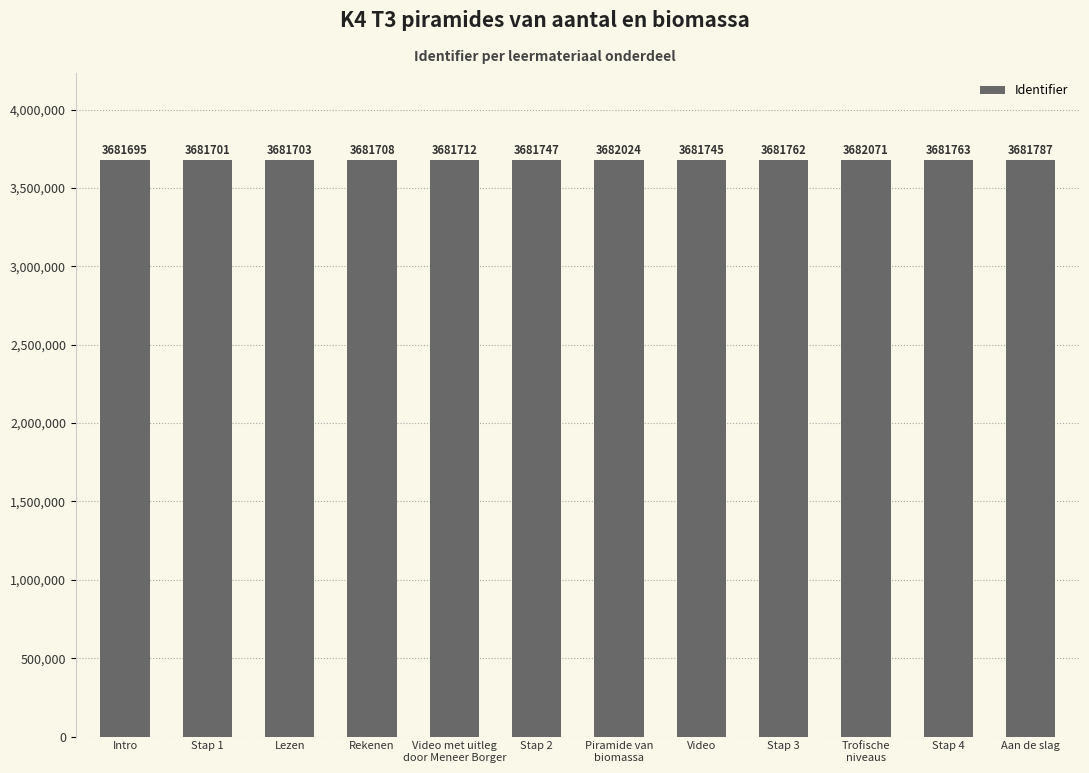

What is the ratio of the value at Trofische
niveaus to the value at Intro?

1.0